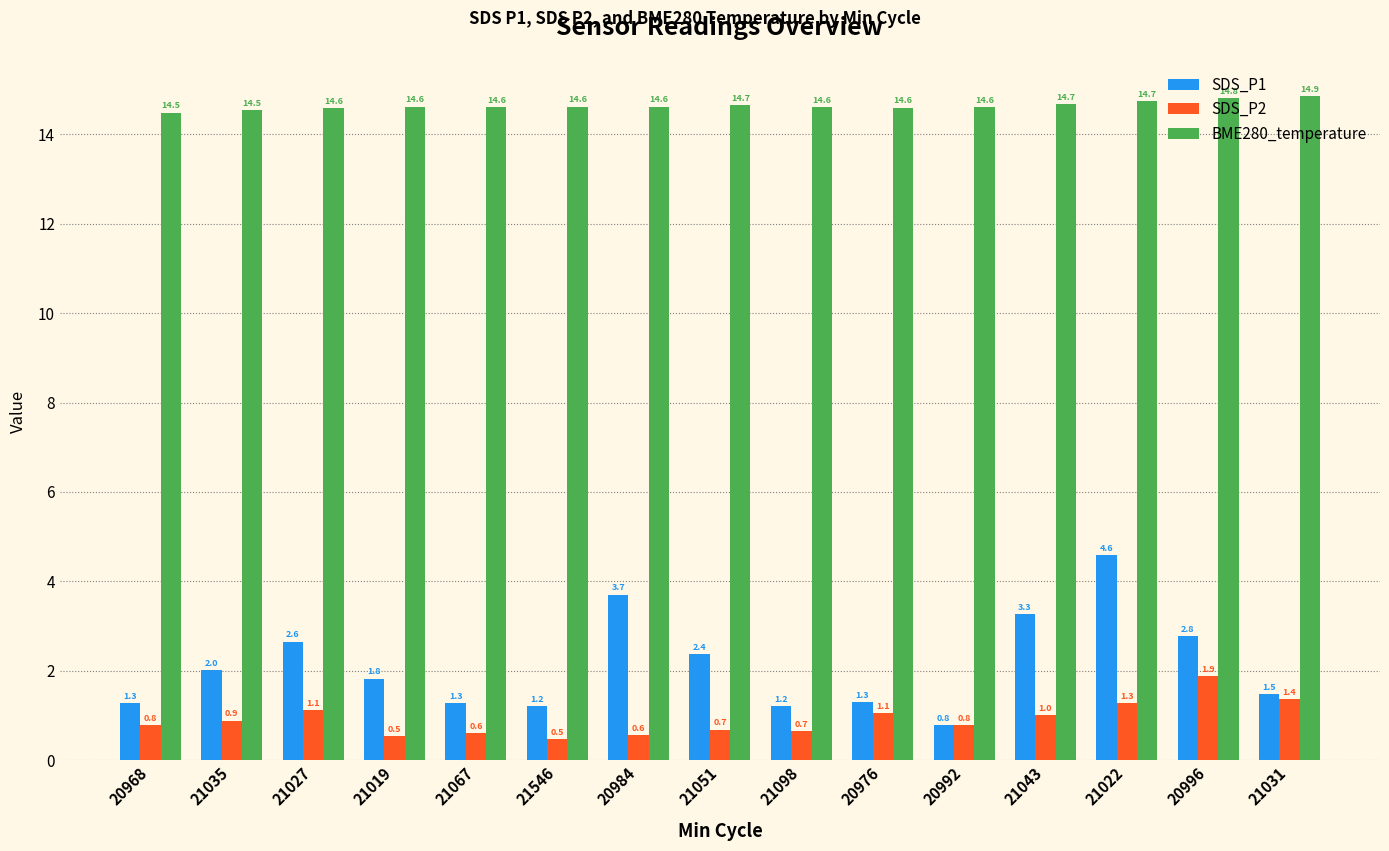

What position from the right is 21035?

14